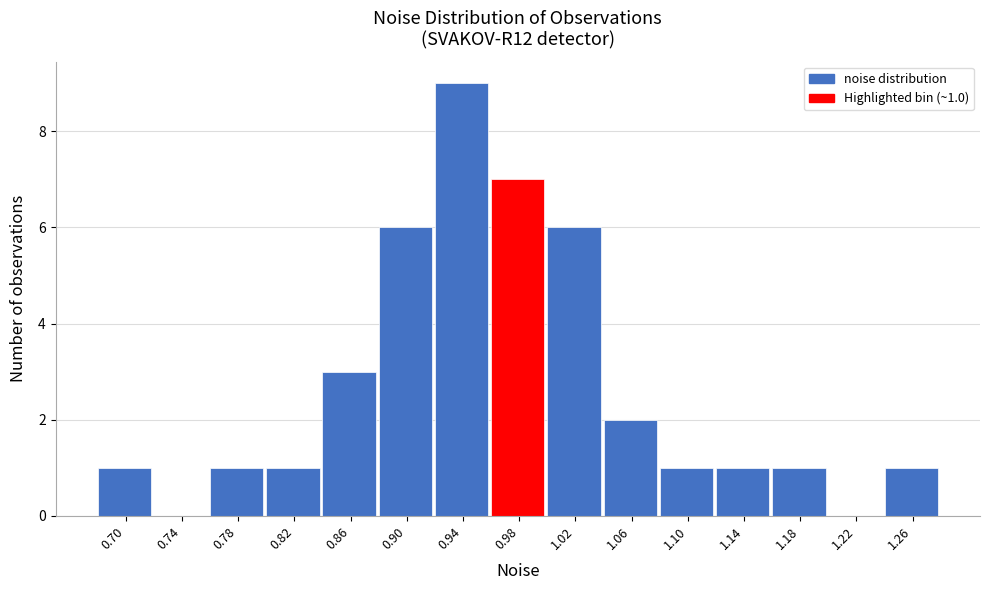

Reading left to right, list all the values displayed in this chart.

0.70=1	0.74=0	0.78=1	0.82=1	0.86=3	0.90=6	0.94=9	0.98=7	1.02=6	1.06=2	1.10=1	1.14=1	1.18=1	1.22=0	1.26=1